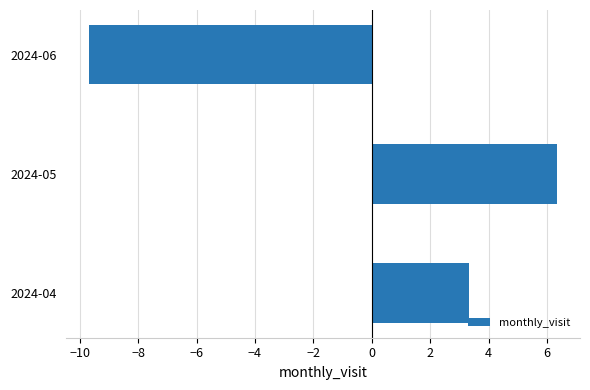

How many data points are less than 3?

1